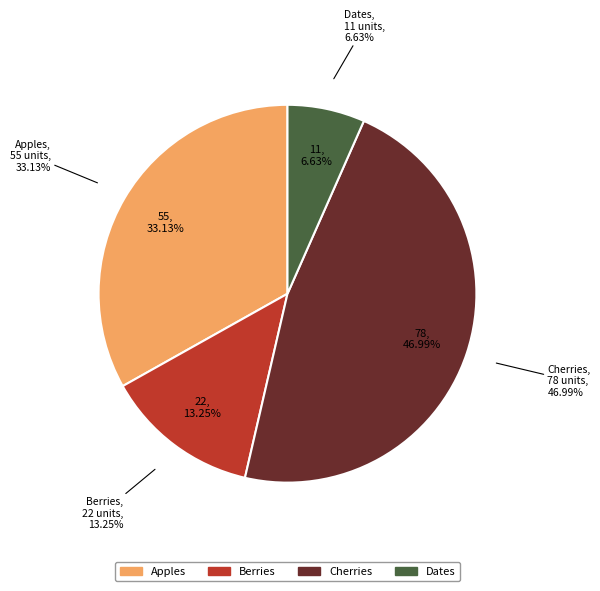

Rank the categories by value from lowest to highest.

Dates, Berries, Apples, Cherries